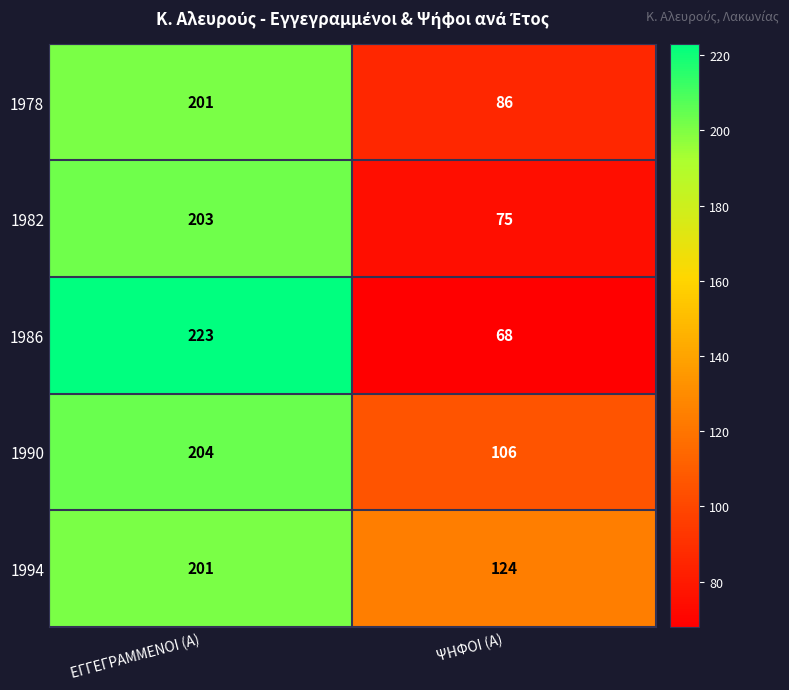

What is the average value of the 1986 series?

146